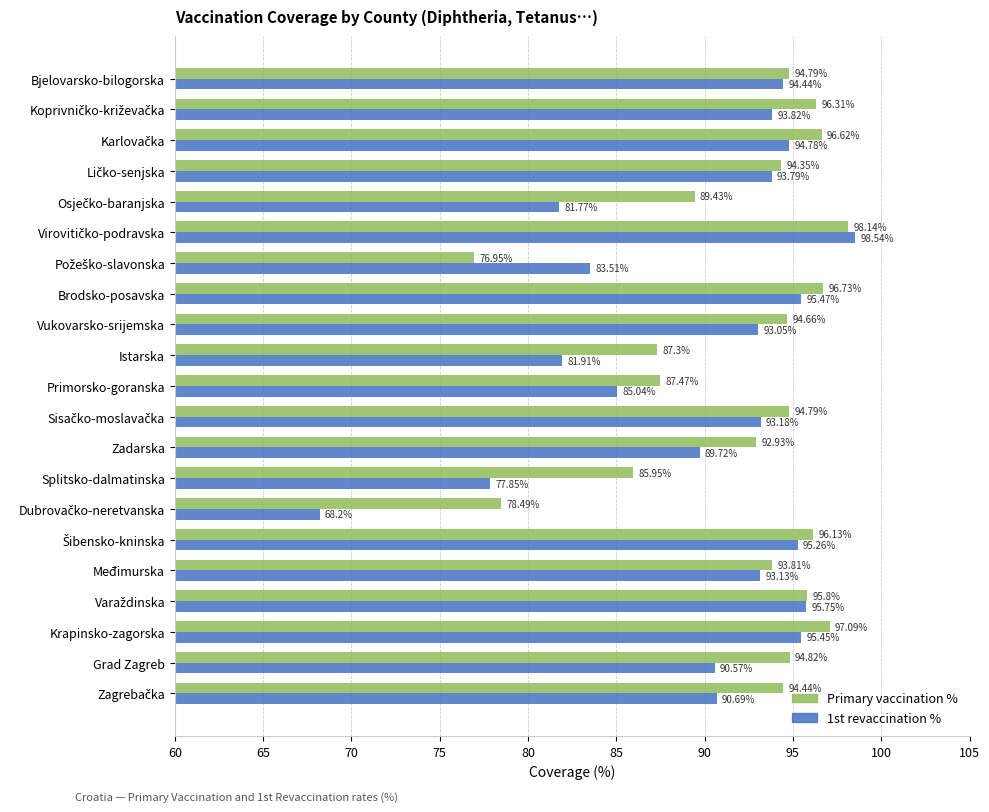

What is the average value of the Primary vaccination % series?

92.2